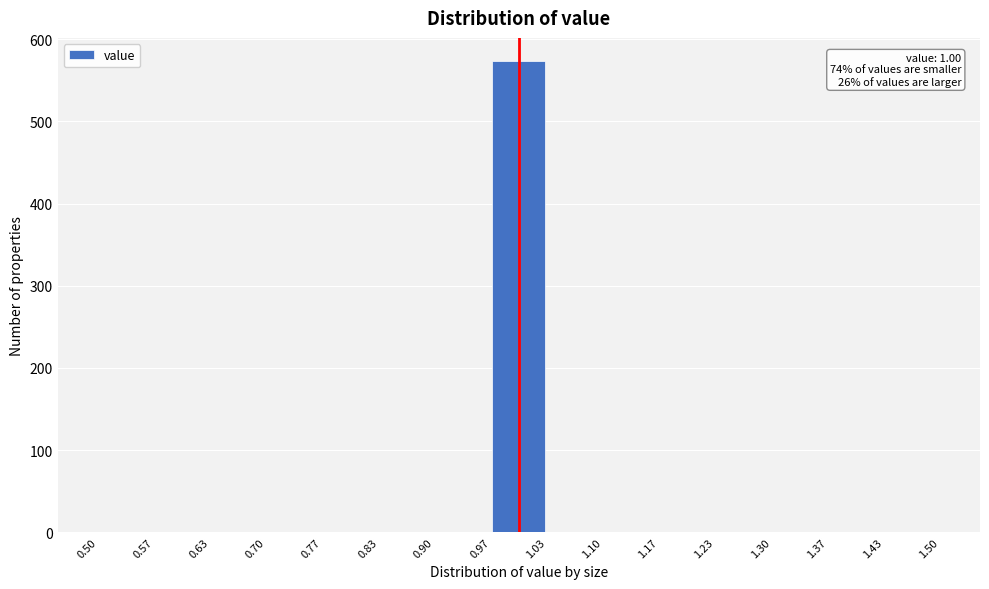

Over which range of the x-axis is the bar tallest?

0.97 to 1.03